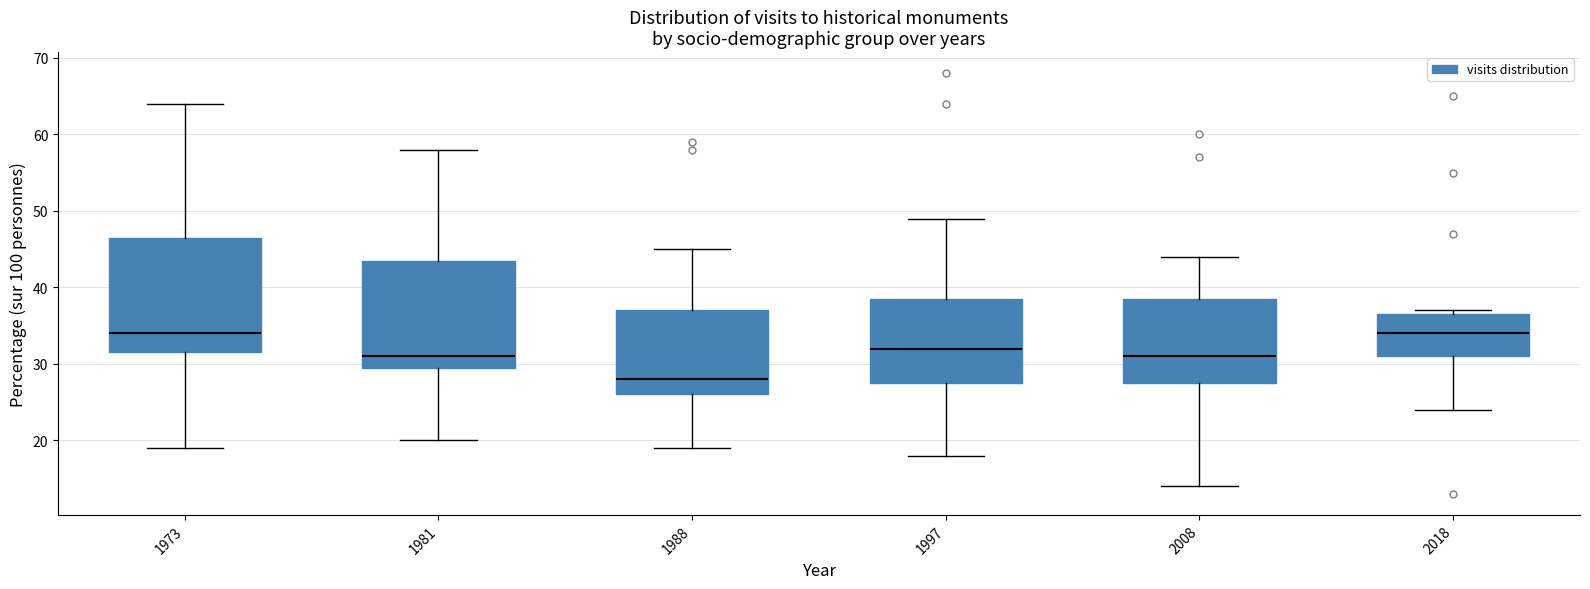

Reading left to right, transcribe this box plot: for each box, give where its median line is, the range the box spans, and where its two whiskers end, as read against the y-axis. The values are not printed on the chart, so give them approximately, as read against the axis.

1973: median 34, box 32 to 47, whiskers 19 to 64
1981: median 31, box 30 to 44, whiskers 20 to 58
1988: median 28, box 26 to 37, whiskers 19 to 45
1997: median 32, box 28 to 39, whiskers 18 to 49
2008: median 31, box 28 to 39, whiskers 14 to 44
2018: median 34, box 31 to 37, whiskers 24 to 37 (just above the box's upper edge)